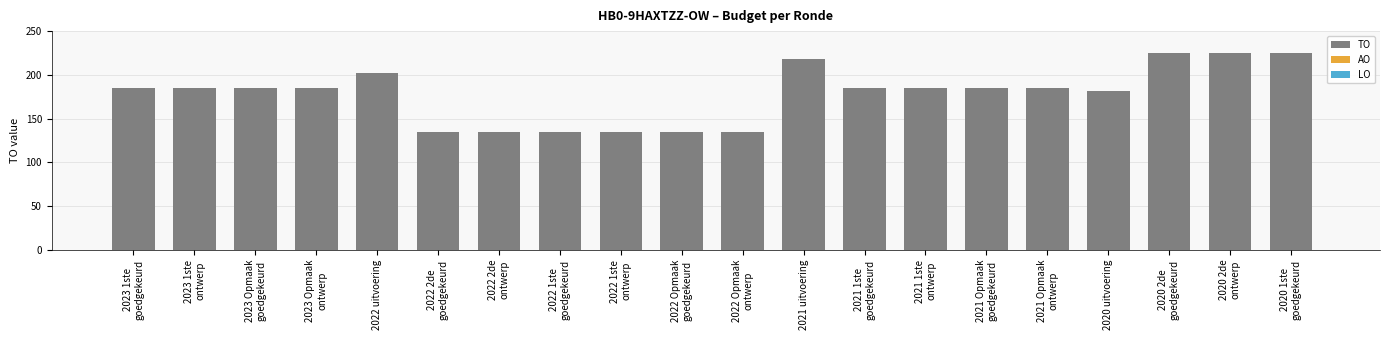

What is the ratio of the value at 2020 uitvoering to the value at 2022 uitvoering?

0.9